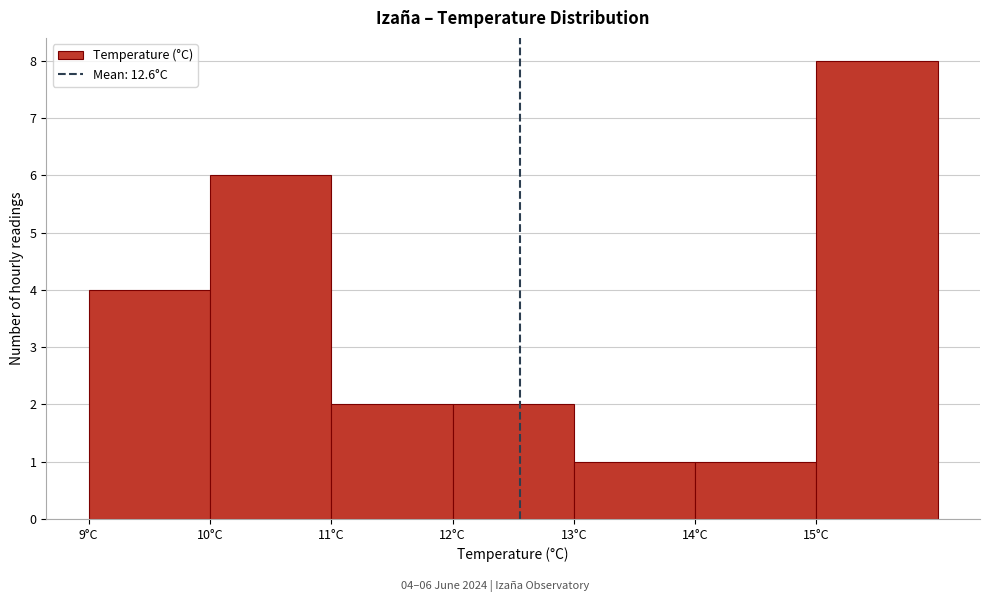

Over which range of the x-axis is the bar tallest?

15 to 16